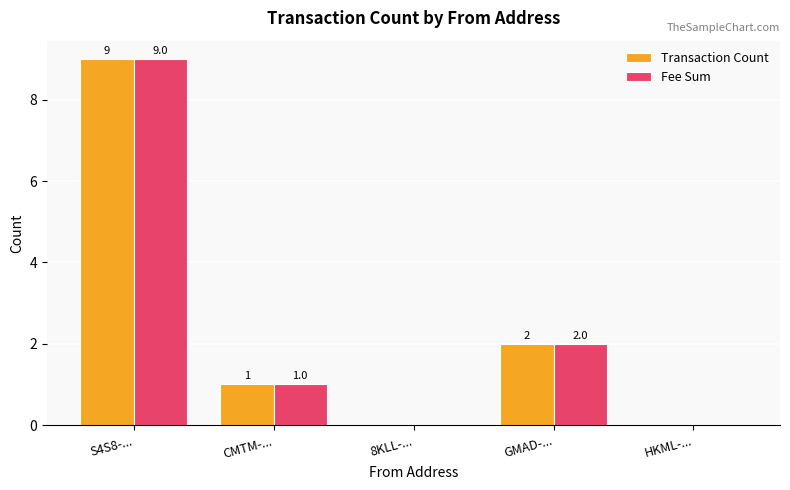

The Fee Sum series shows 0 at CMTM-.... True or false?

False